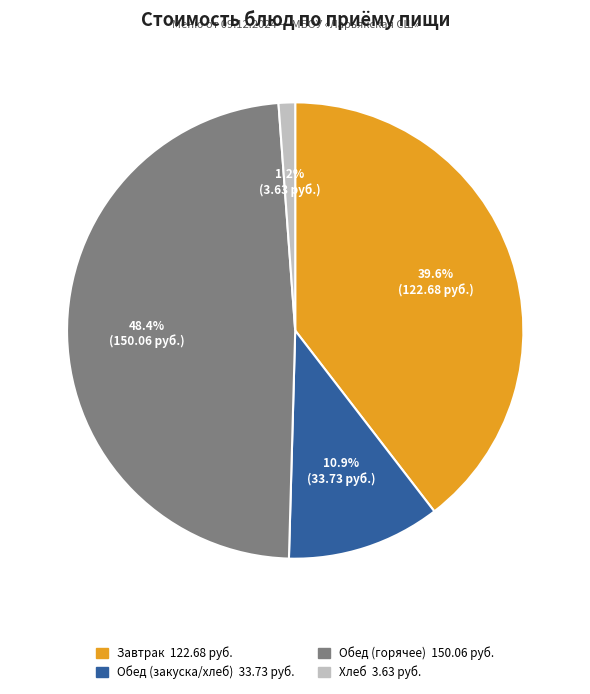

Does any single category account for the majority?

No